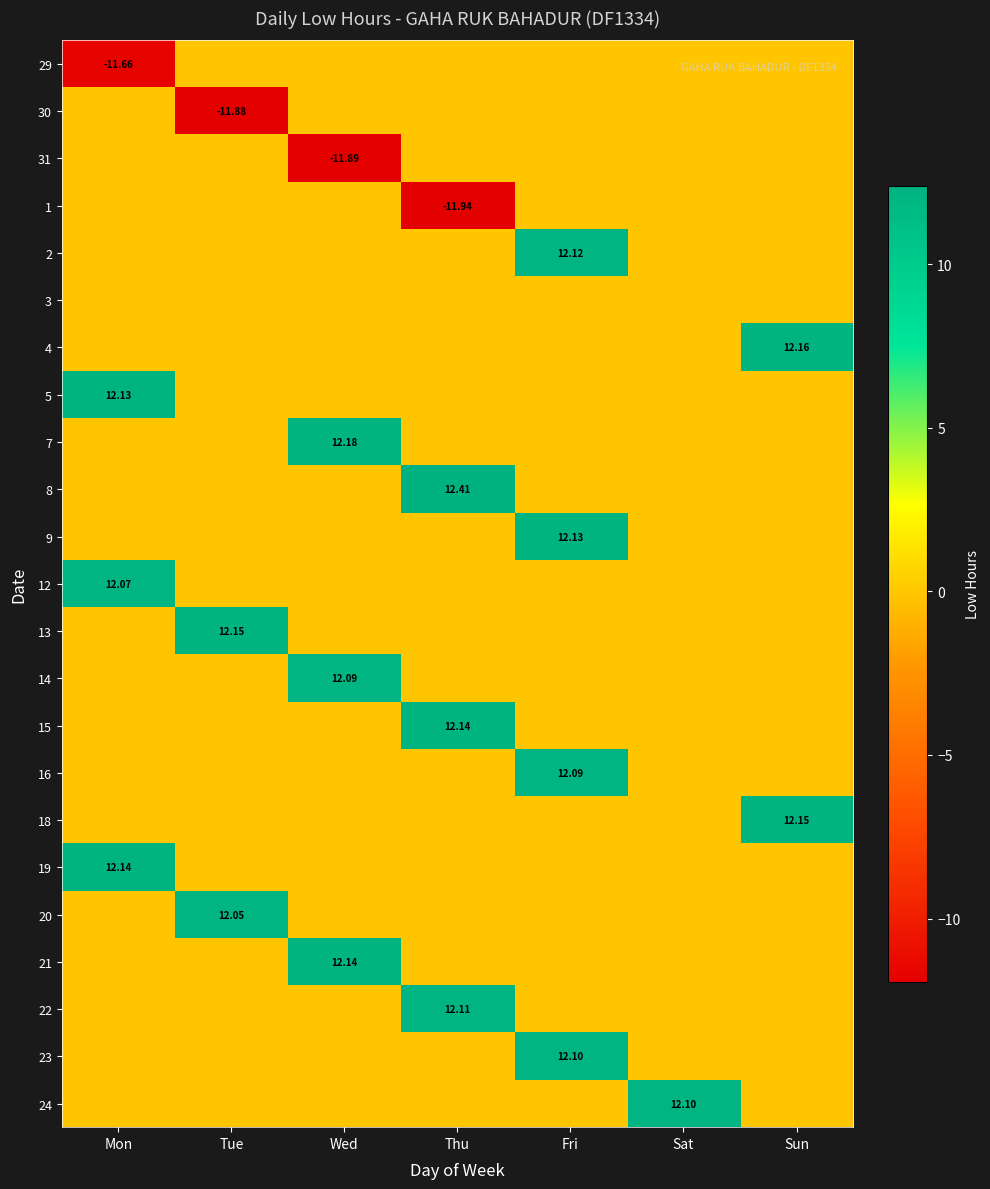

How many values in the 12 series exceed 0?

1